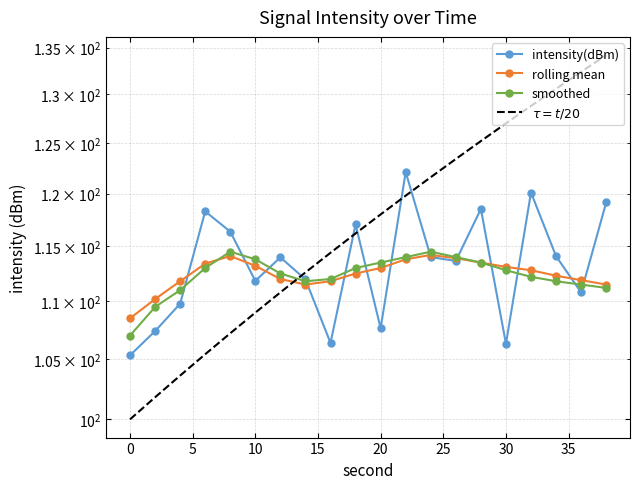

What is the value of the rolling mean point at the 17th from the left?

112.8